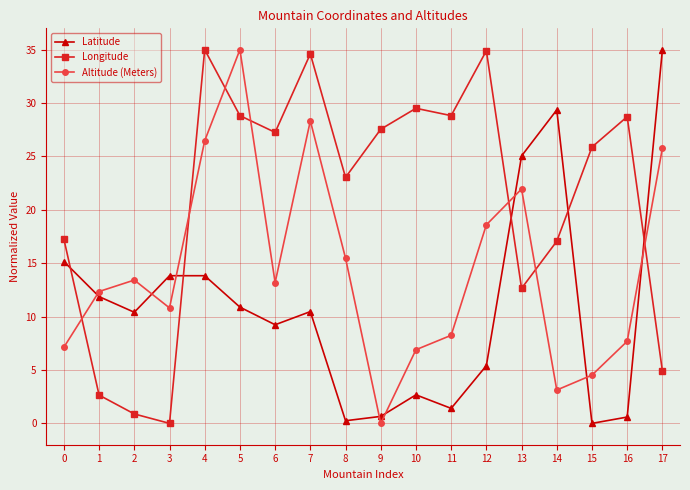

What is the greatest value displayed?

35.0